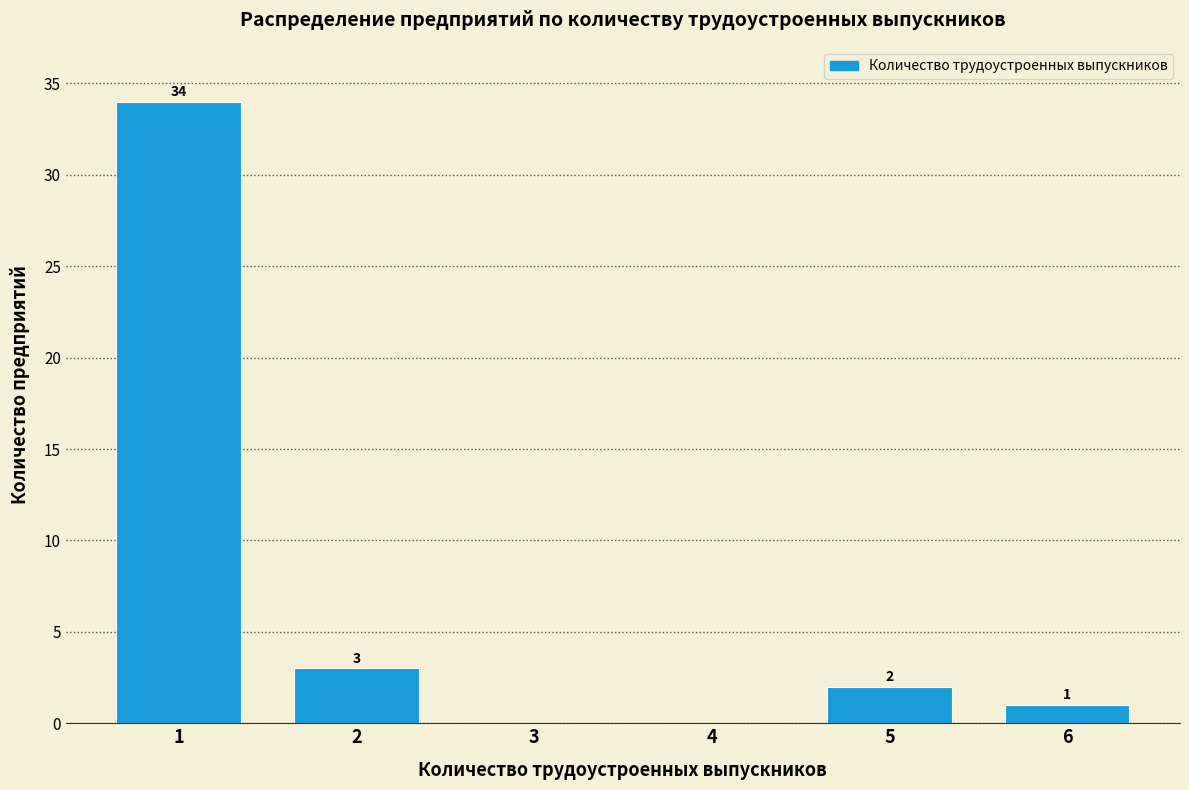

Reading left to right, list all the values displayed in this chart.

1=34	2=3	3=0	4=0	5=2	6=1